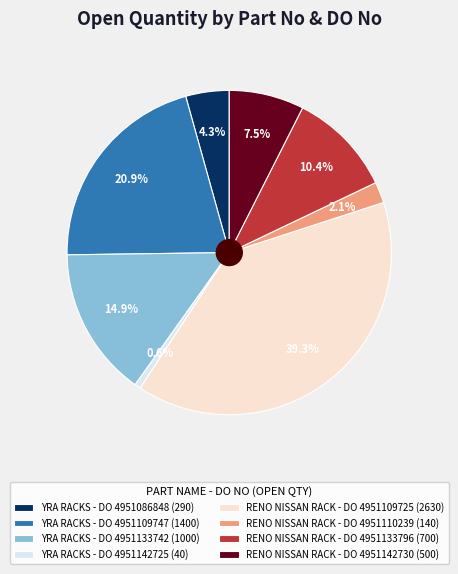

What is the smallest slice in the pie chart?

YRA RACKS - DO 4951142725 (40)